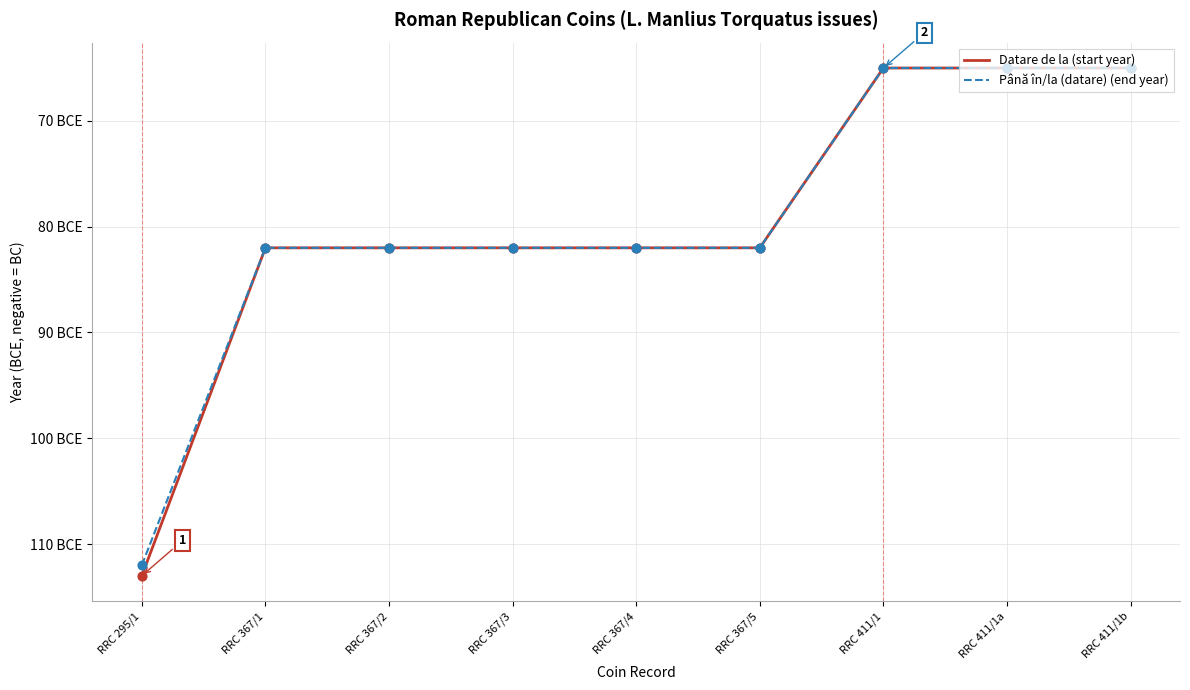

Which series has the largest total across all categories?

Până în/la (datare) (end year)